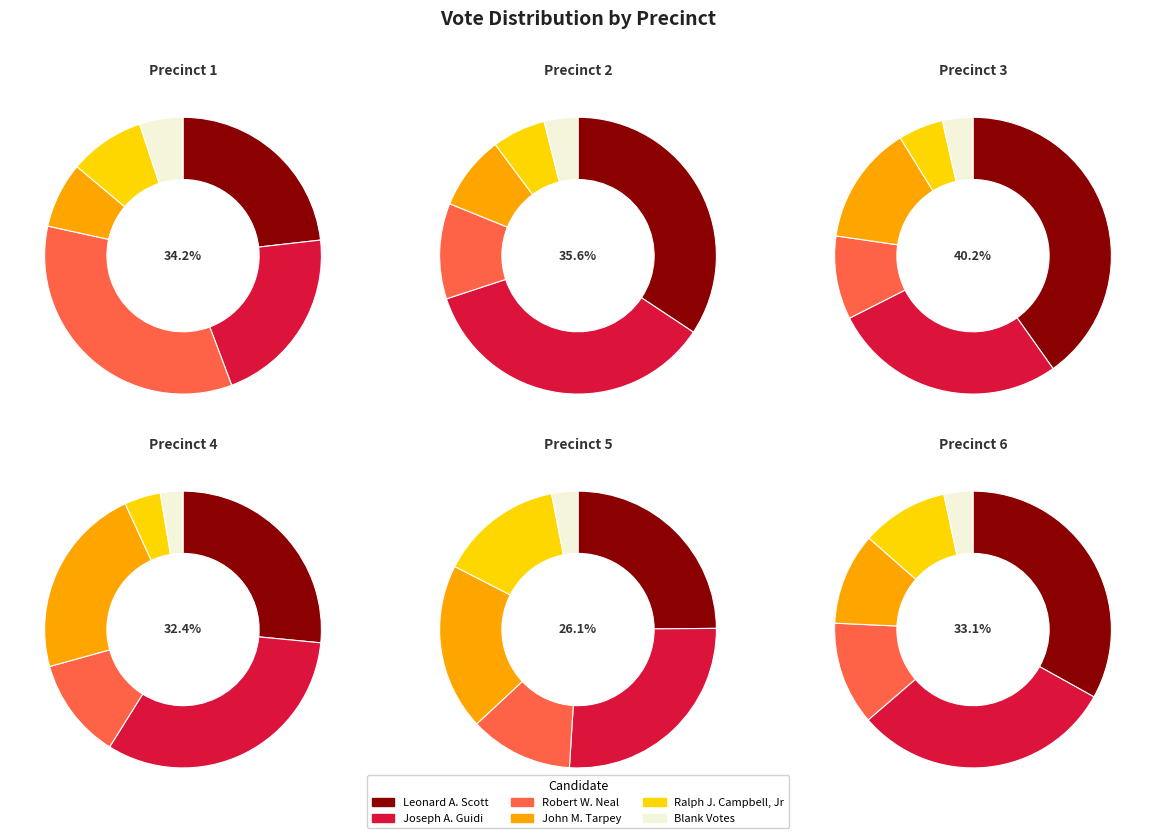

Between Precinct 3 and Precinct 6, which series saw the biggest shift?

Leonard A. Scott